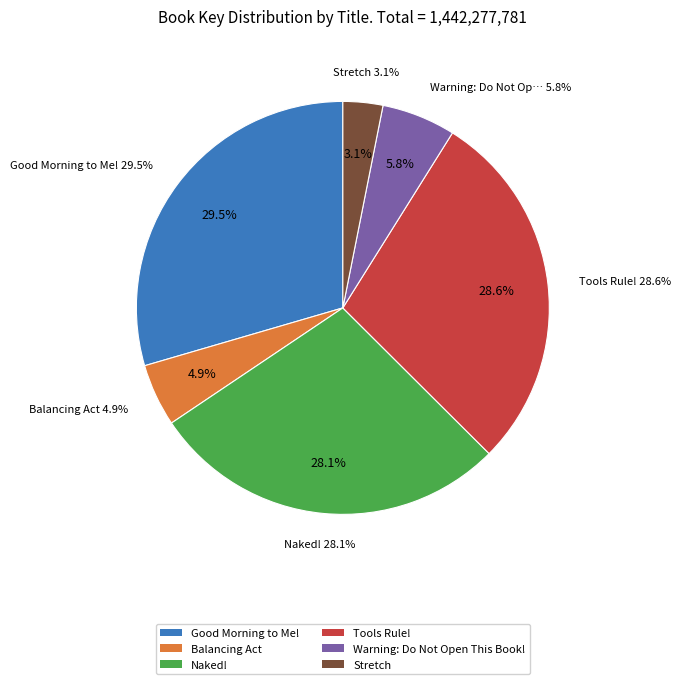

To the nearest percent, what is the difference between the Good Morning to Me! and Balancing Act slice percentages?

25%